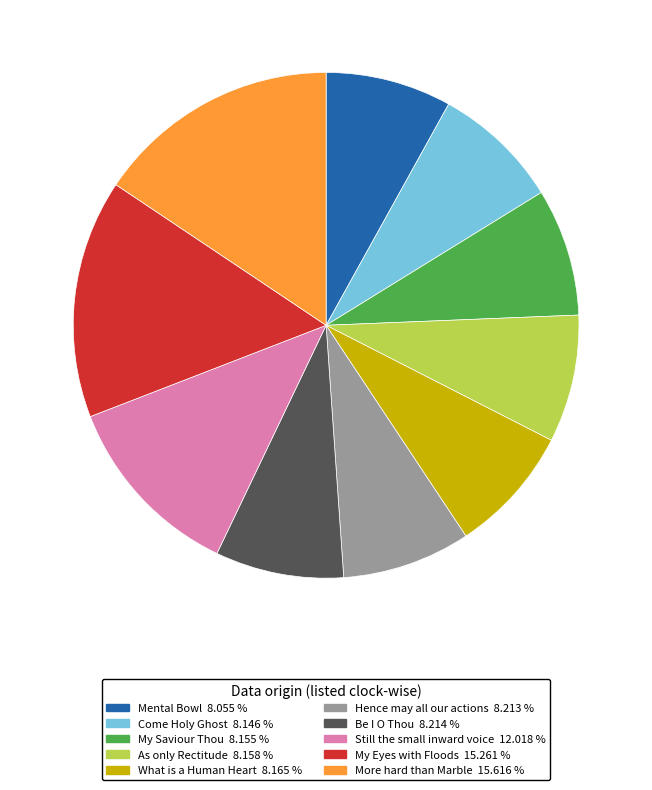

Does any single category account for the majority?

No